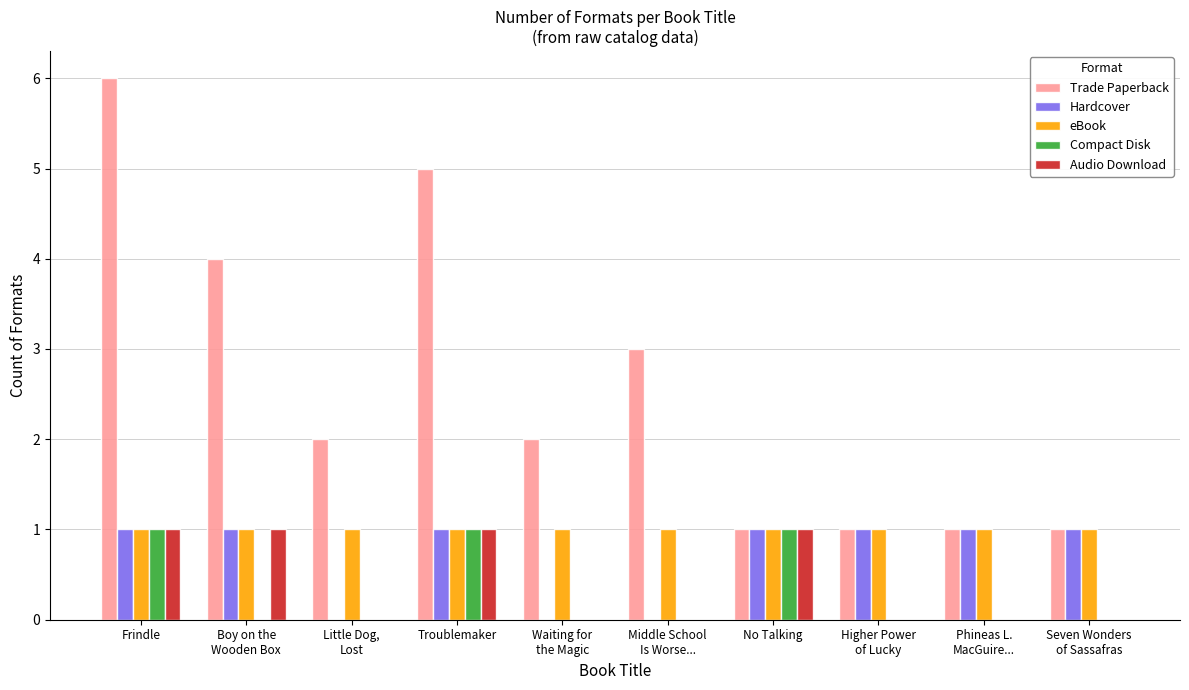

What are all the series names shown in the legend?

Trade Paperback, Hardcover, eBook, Compact Disk, Audio Download